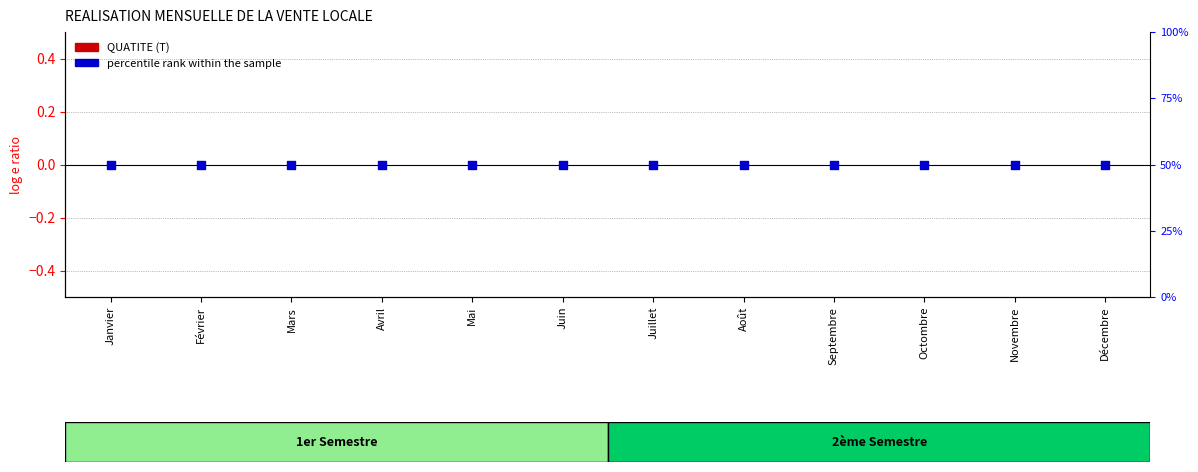

Is the value of percentile rank within the sample at Mars greater than the value of QUATITE (T) at Janvier?

Yes